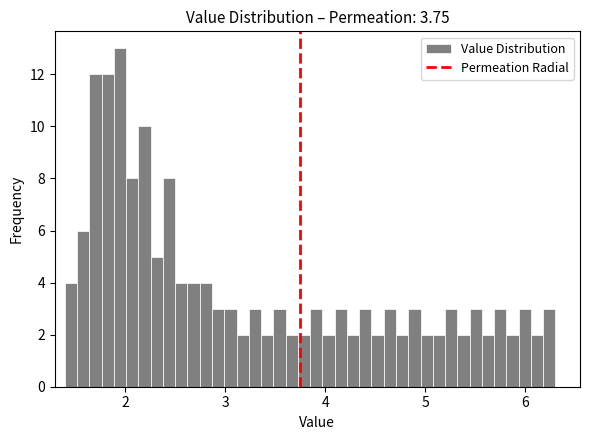

Around what value on the x-axis is the tallest bar? Give the approximate position of its centre, as read against the axis.

2.0